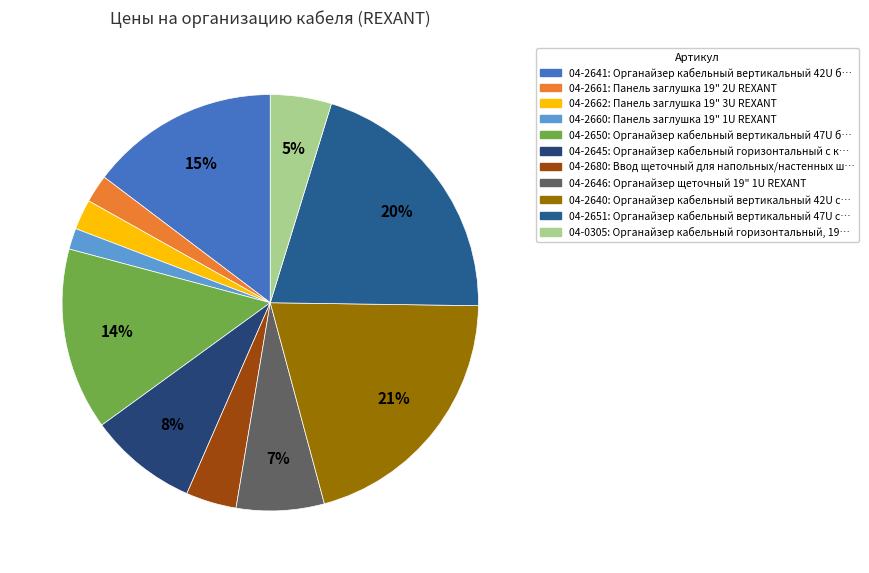

What percentage is the 04-2662 slice, to the nearest percent?

2%